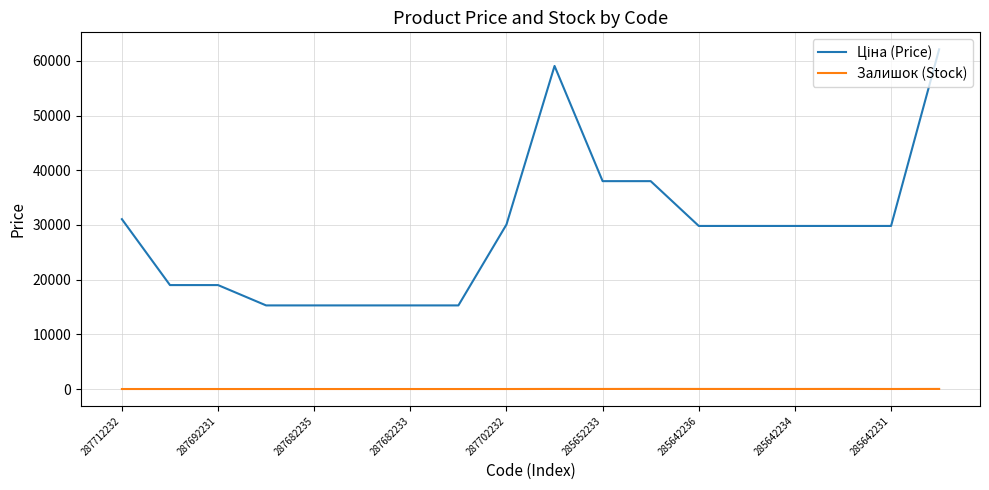

What is the greatest value displayed?

62116.9